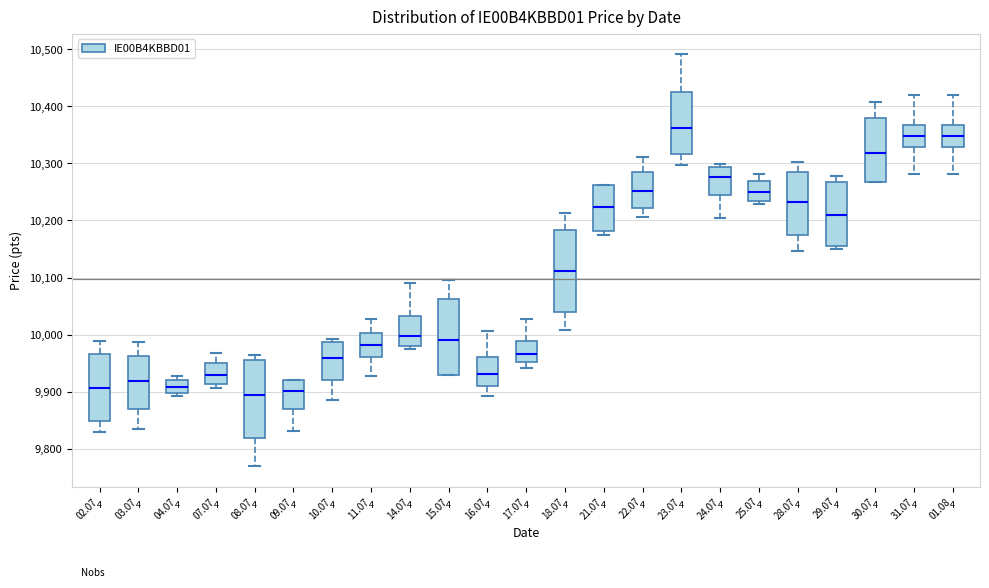

Reading left to right, read every box against the y-axis: the position of its median line, the range the box covers, and the ends of its whiskers. The values are not printed on the chart, so give them approximately, as read against the axis.

02.07: median 9910, box 9850 to 9970, whiskers 9830 to 9990
03.07: median 9920, box 9870 to 9960, whiskers 9840 to 9990
04.07: median 9910, box 9900 to 9920, whiskers 9890 to 9930
07.07: median 9930, box 9910 to 9950, whiskers 9910 (just below the box's lower edge) to 9970
08.07: median 9890, box 9820 to 9960, whiskers 9770 to 9970
09.07: median 9900, box 9870 to 9920, whiskers 9830 to 9920
10.07: median 9960, box 9920 to 9990, whiskers 9890 to 9990 (just above the box's upper edge)
11.07: median 9980, box 9960 to 10000, whiskers 9930 to 10030
14.07: median 10000, box 9980 to 10030, whiskers 9980 (just below the box's lower edge) to 10090
15.07: median 9990, box 9930 to 10060, whiskers 9930 to 10100
16.07: median 9930, box 9910 to 9960, whiskers 9890 to 10010
17.07: median 9970, box 9950 to 9990, whiskers 9940 to 10030
18.07: median 10110, box 10040 to 10180, whiskers 10010 to 10210
21.07: median 10220, box 10180 to 10260, whiskers 10170 to 10260
22.07: median 10250, box 10220 to 10290, whiskers 10210 to 10310
23.07: median 10360, box 10320 to 10420, whiskers 10300 to 10490
24.07: median 10280, box 10250 to 10290, whiskers 10200 to 10300
25.07: median 10250, box 10230 to 10270, whiskers 10230 (just below the box's lower edge) to 10280
28.07: median 10230, box 10170 to 10290, whiskers 10150 to 10300
29.07: median 10210, box 10160 to 10270, whiskers 10150 to 10280
30.07: median 10320, box 10270 to 10380, whiskers 10270 to 10410
31.07: median 10350, box 10330 to 10370, whiskers 10280 to 10420
01.08: median 10350, box 10330 to 10370, whiskers 10280 to 10420